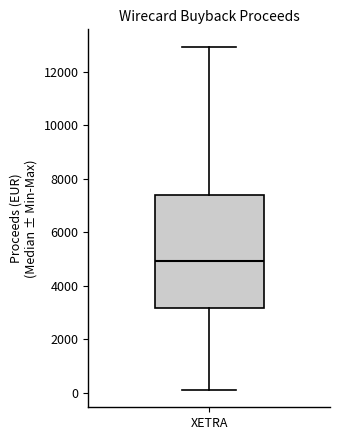

Where is the lower edge of the box for XETRA on the y-axis? The values are not printed on the chart, so give them approximately, as read against the axis.

3200